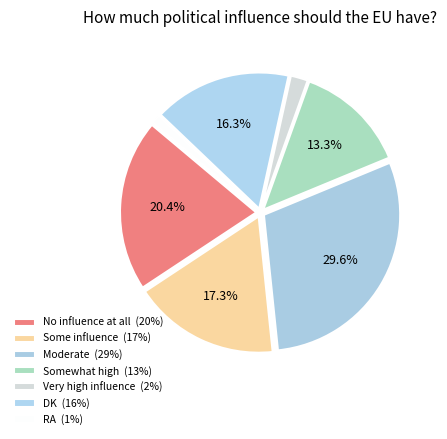

What percentage is the Some influence slice, to the nearest percent?

17%